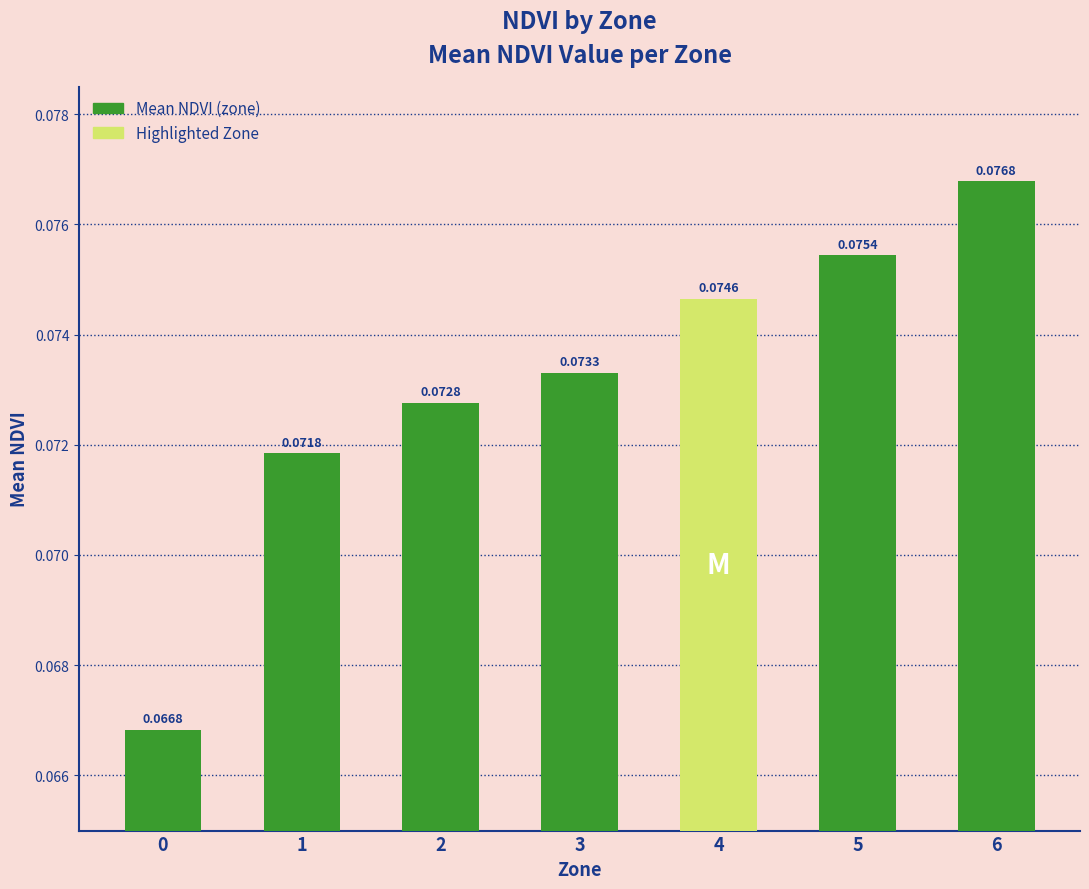

True or false: the data shows 0.1 at 4.

True